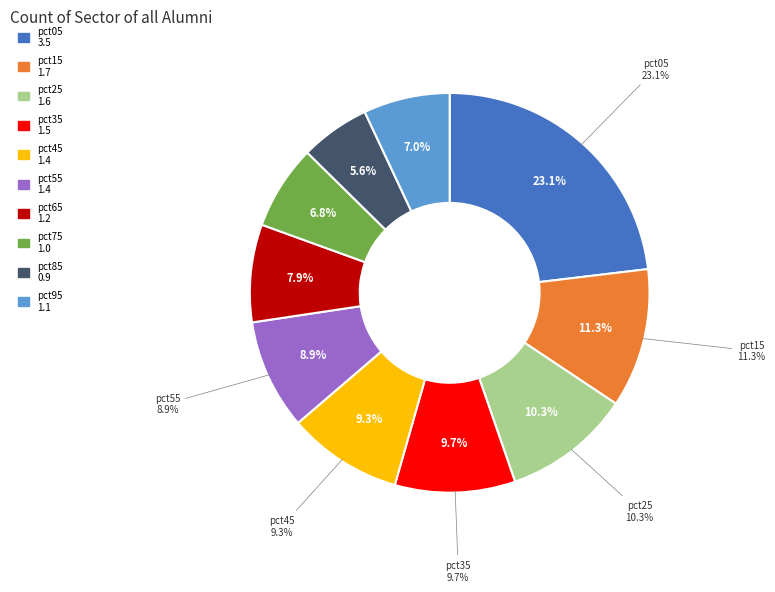

What percentage is the pct15 slice, to the nearest percent?

11%